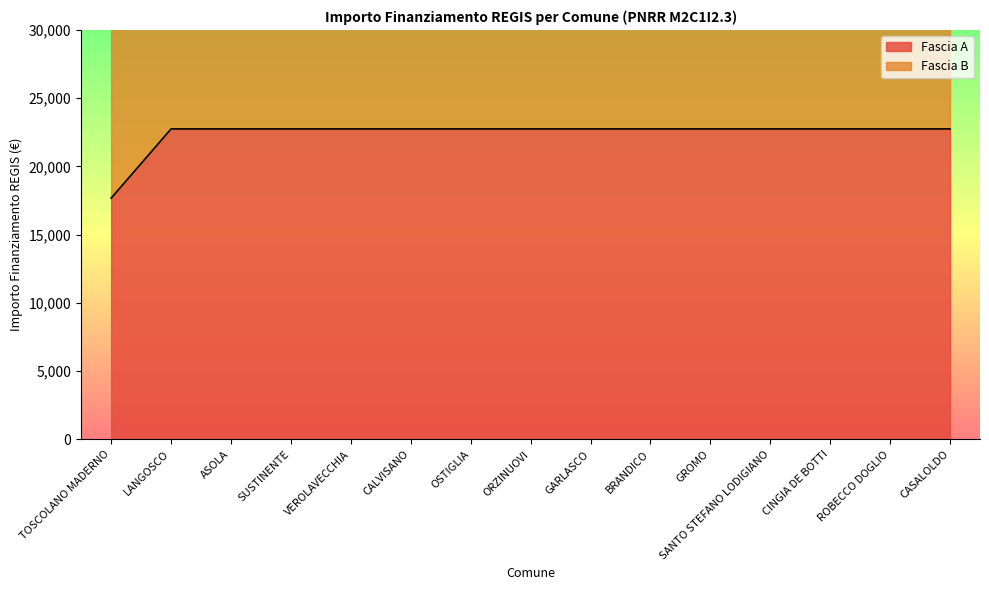

Rank the categories by value from lowest to highest.

TOSCOLANO MADERNO, LANGOSCO, ASOLA, SUSTINENTE, VEROLAVECCHIA, CALVISANO, OSTIGLIA, ORZINUOVI, GARLASCO, BRANDICO, GROMO, SANTO STEFANO LODIGIANO, CINGIA DE BOTTI, ROBECCO DOGLIO, CASALOLDO